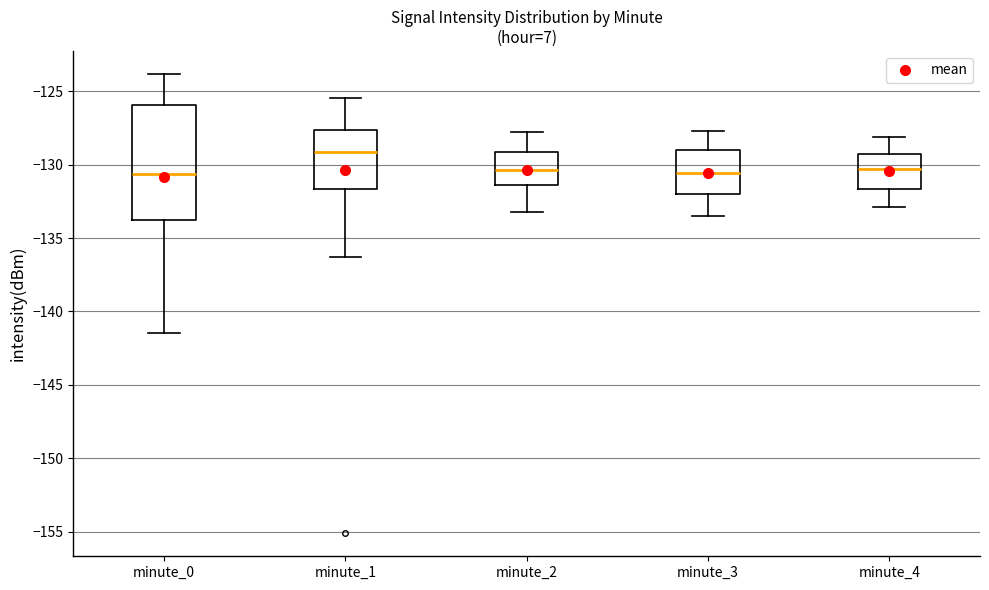

Where is the upper edge of the box for minute_2 on the y-axis? The values are not printed on the chart, so give them approximately, as read against the axis.

-129.0